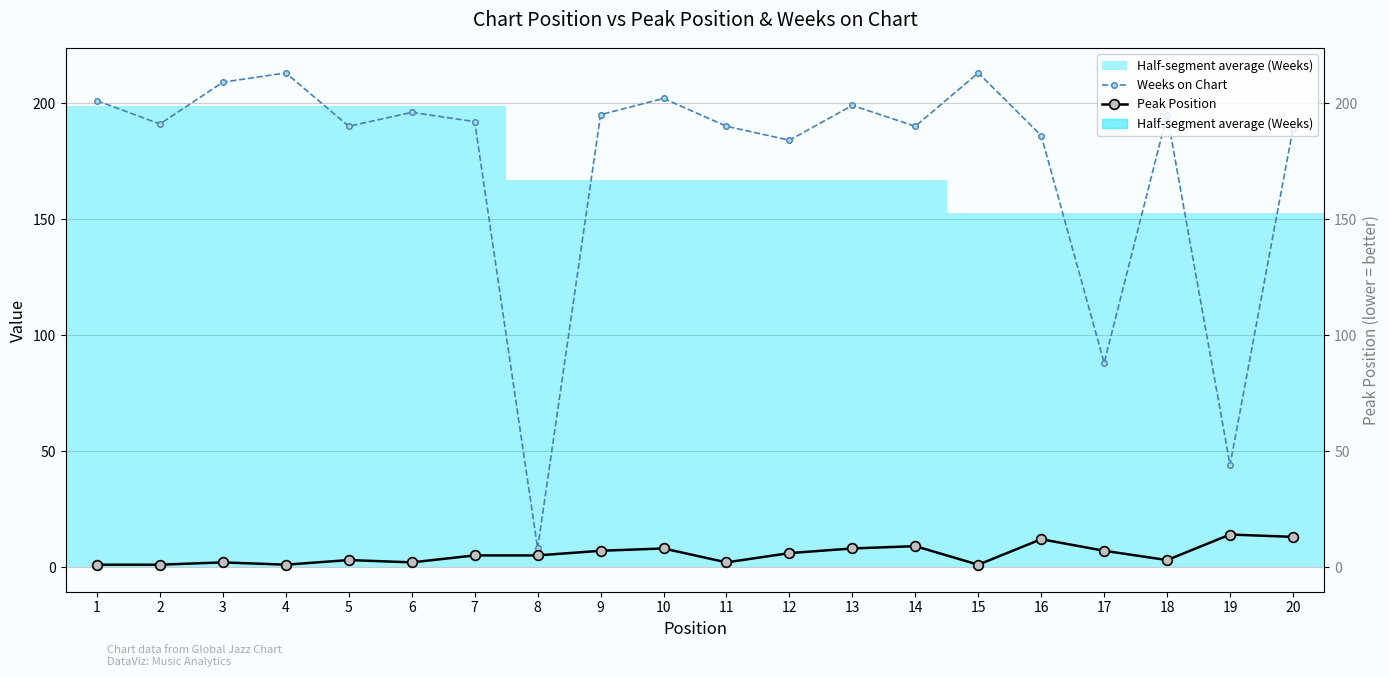

What is the approximate value of Weeks on Chart at 12?

184